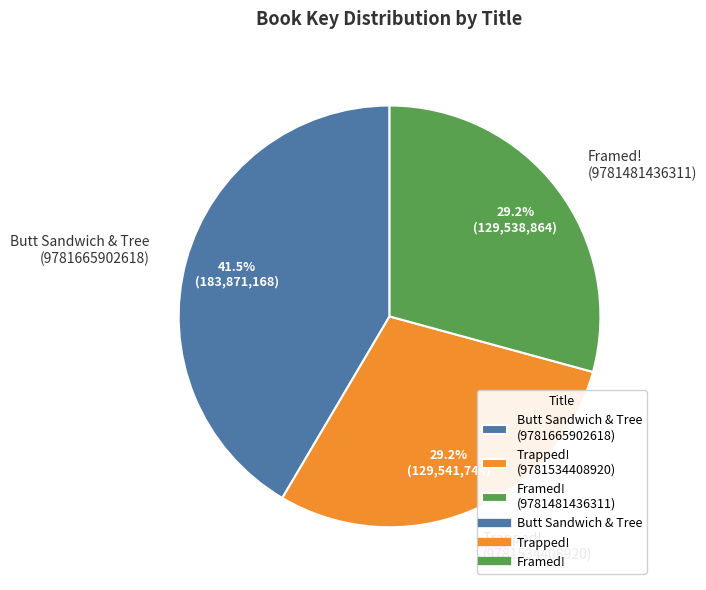

Does any single category account for the majority?

No